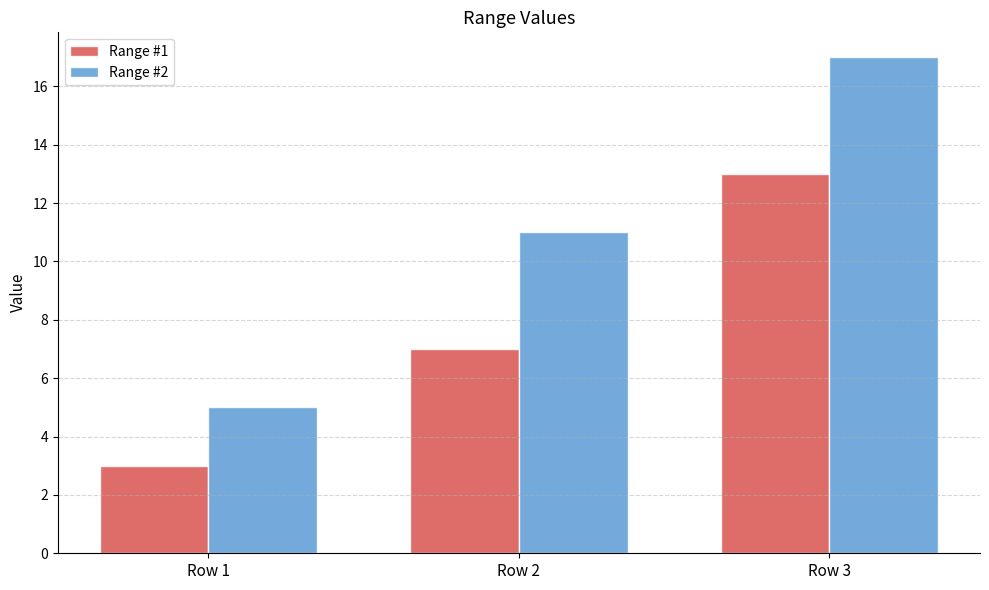

Which category has the highest value in the Range #2 series?

Row 3